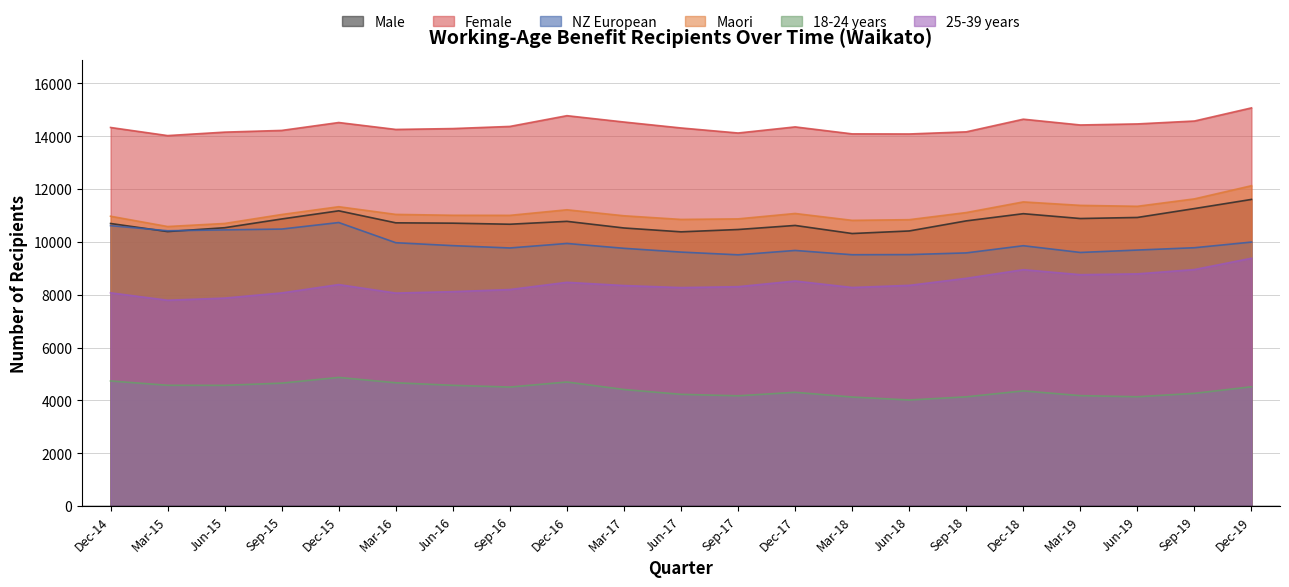

Rank the series by their maximum value, from lowest to highest.

18-24 years, 25-39 years, NZ European, Male, Maori, Female